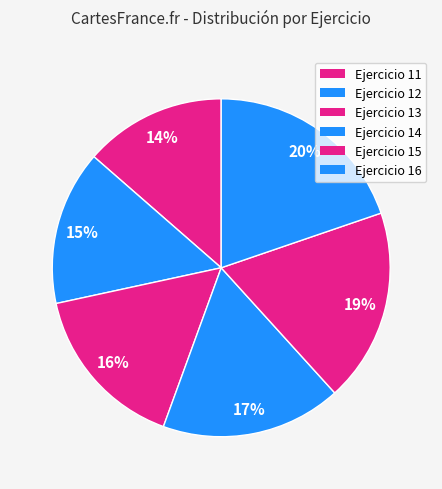

Count the number of slices in the pie.

6